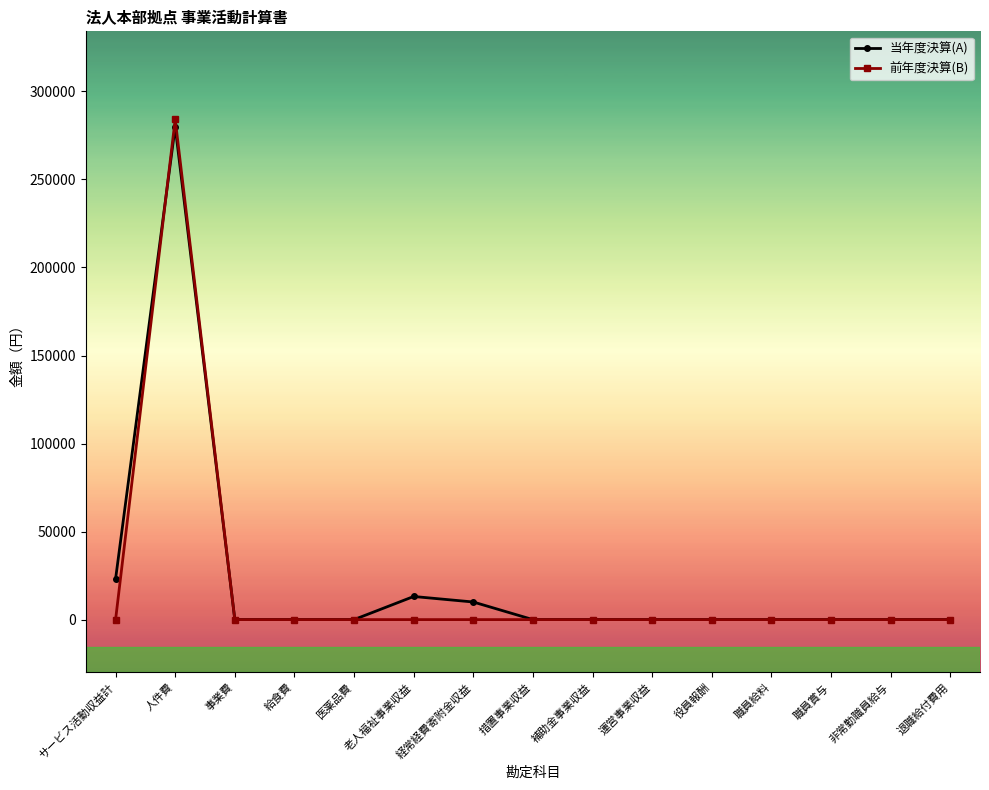

Reading left to right, list all the values displayed in this chart.

当年度決算(A): サービス活動収益計=23130	人件費=280000	事業費=0	給食費=0	医薬品費=0	老人福祉事業収益=13130	経常経費寄附金収益=10000	措置事業収益=0	補助金事業収益=0	運営事業収益=0	役員報酬=0	職員給料=0	職員賞与=0	非常勤職員給与=0	退職給付費用=0
前年度決算(B): サービス活動収益計=0	人件費=284126	事業費=0	給食費=0	医薬品費=0	老人福祉事業収益=0	経常経費寄附金収益=0	措置事業収益=0	補助金事業収益=0	運営事業収益=0	役員報酬=0	職員給料=0	職員賞与=0	非常勤職員給与=0	退職給付費用=0